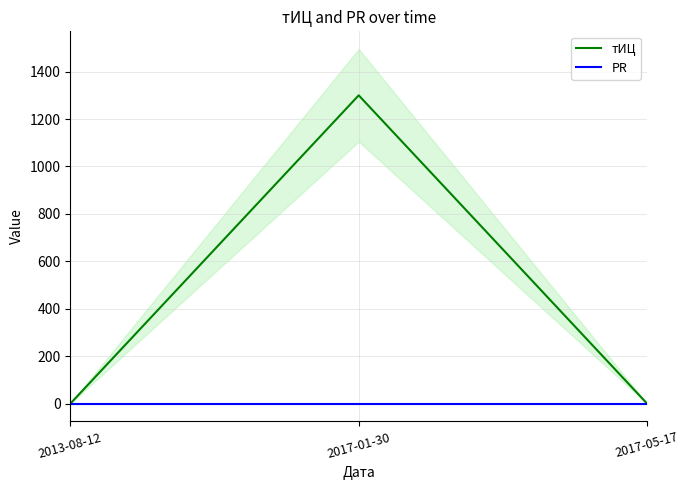

Reading left to right, transcribe all the data shown in this chart.

тИЦ: 2013-08-12=0	2017-01-30=1300	2017-05-17=0
PR: 2013-08-12=0	2017-01-30=0	2017-05-17=0